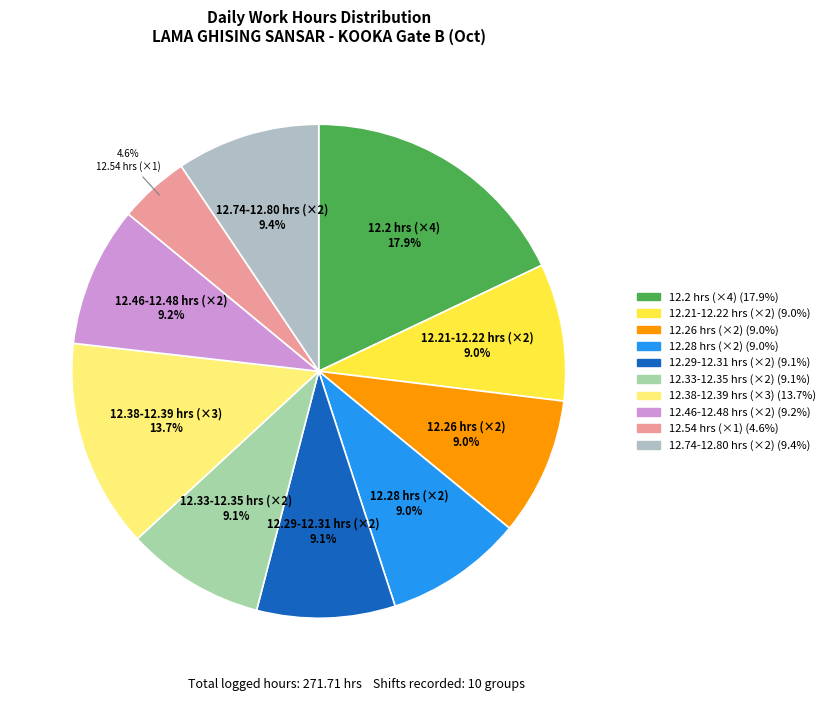

How many slices are in this pie chart?

10